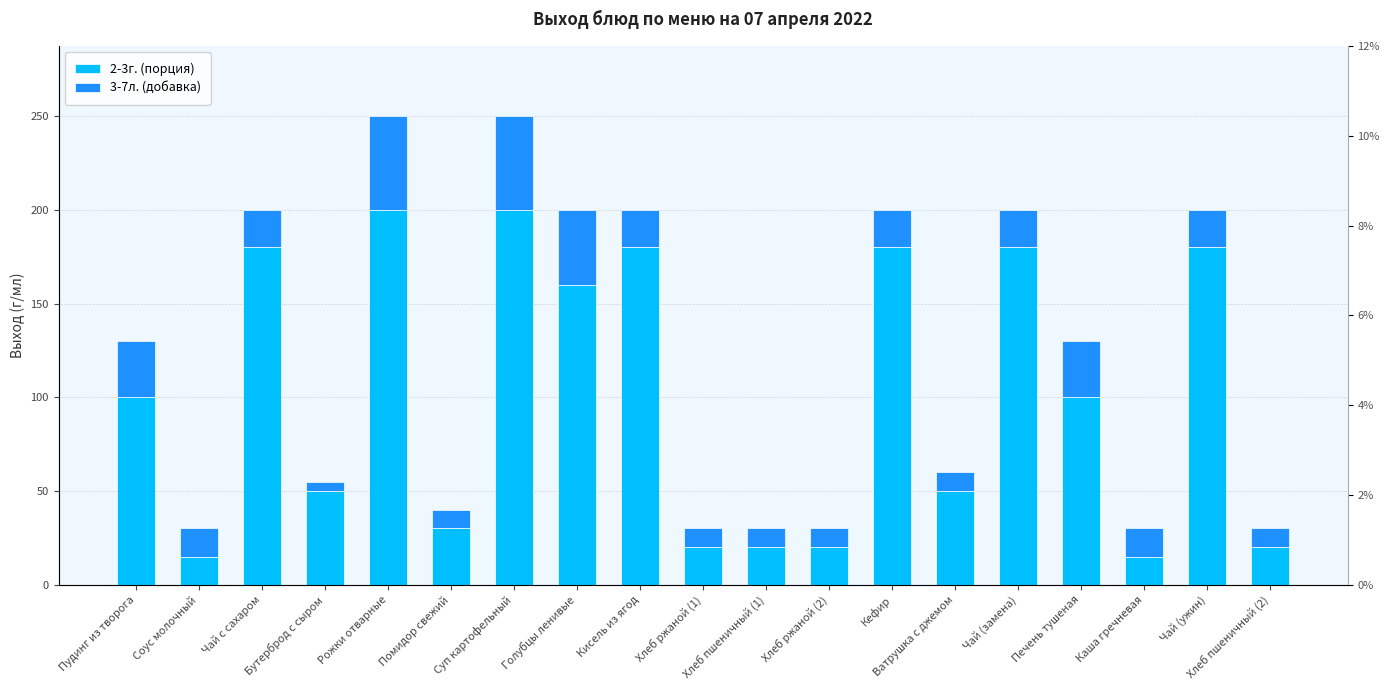

Does the chart contain any negative values?

No